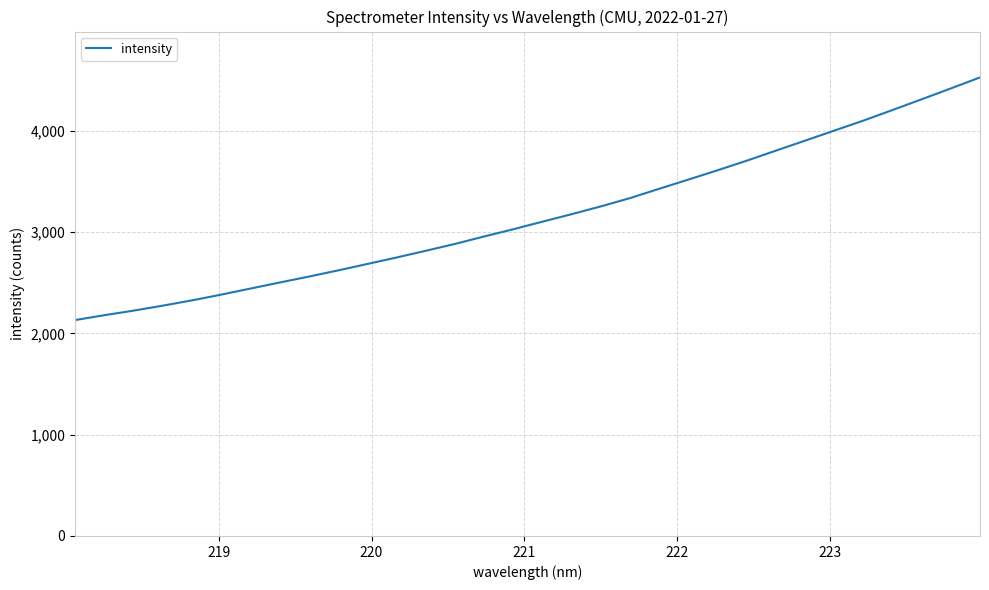

What is the greatest value displayed?

4526.5